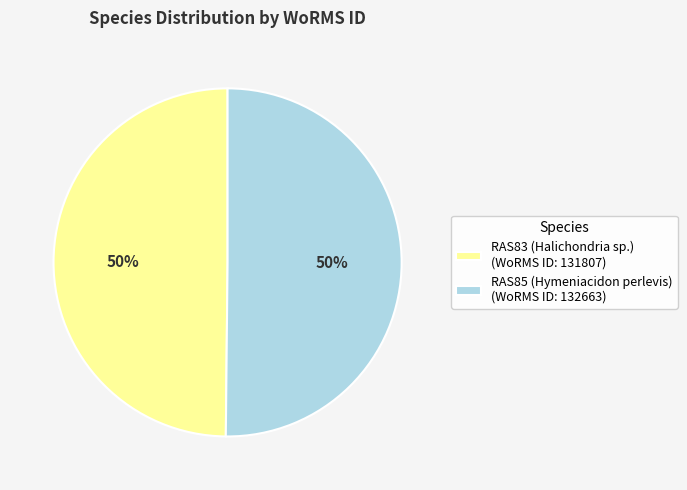

To the nearest percent, what is the average slice percentage?

50%